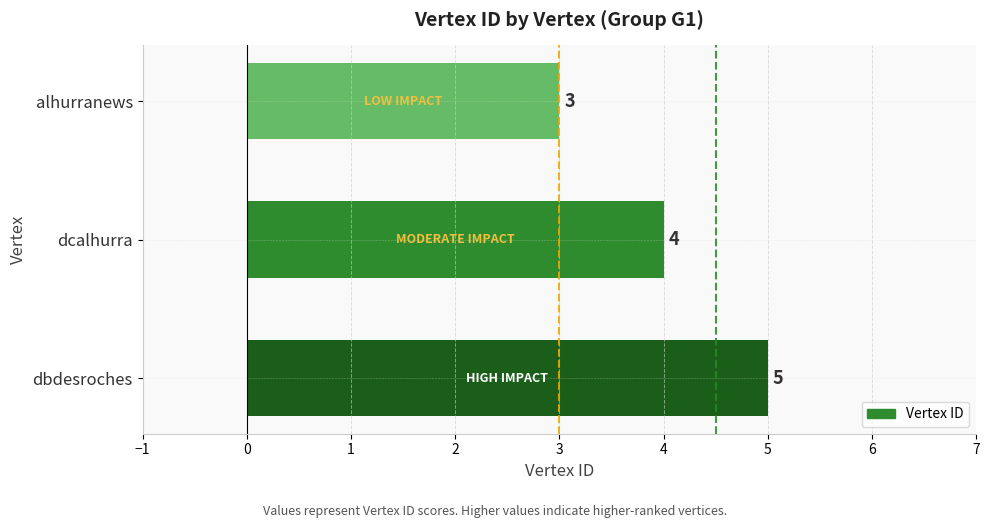

What is the difference between the maximum and second lowest values?

1